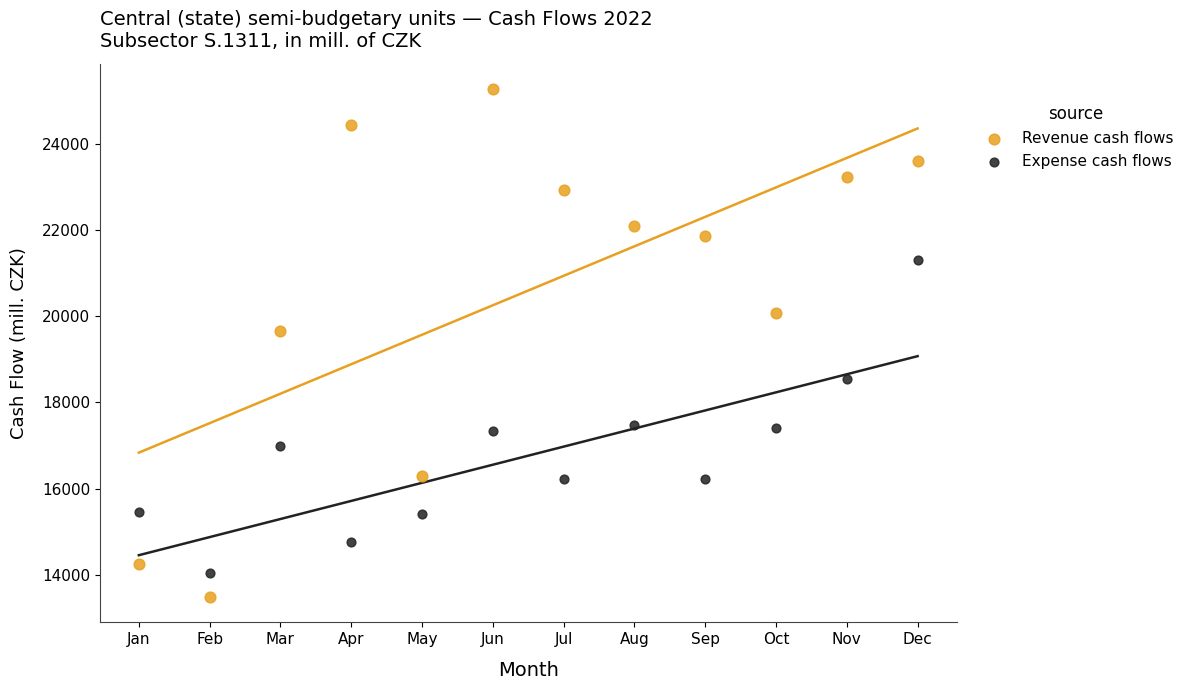

Across all data points, what is the range of Y values (max minus min)?

11794.9